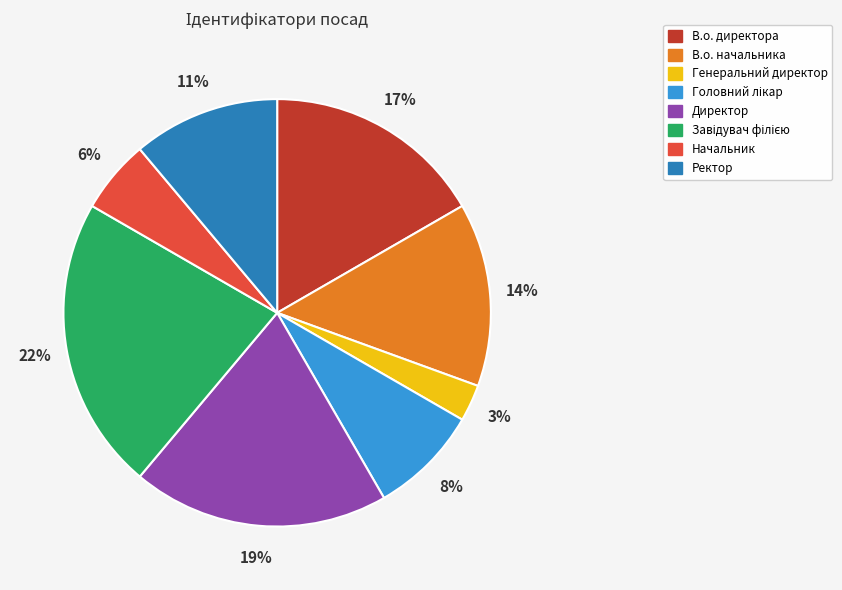

What is the smallest slice in the pie chart?

Генеральний директор